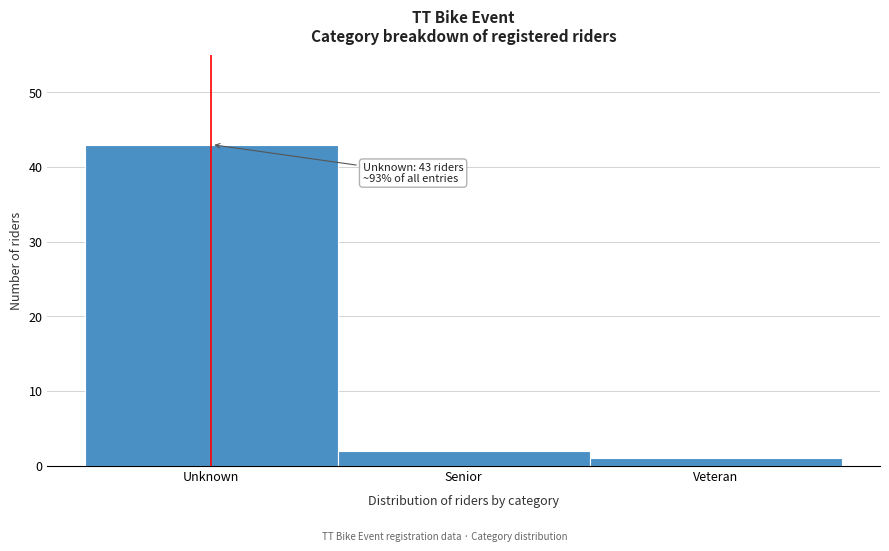

Reading left to right, transcribe all the data shown in this chart.

43	2	1